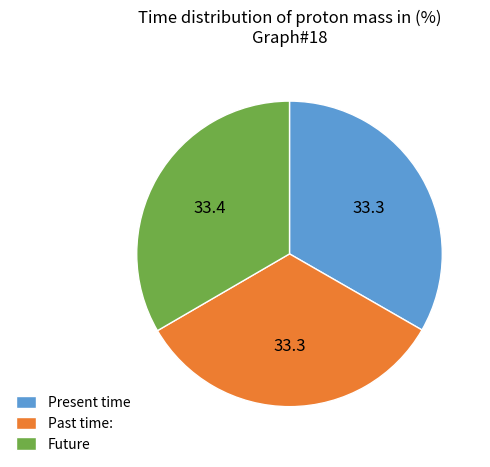

Is there a majority slice in this chart?

No